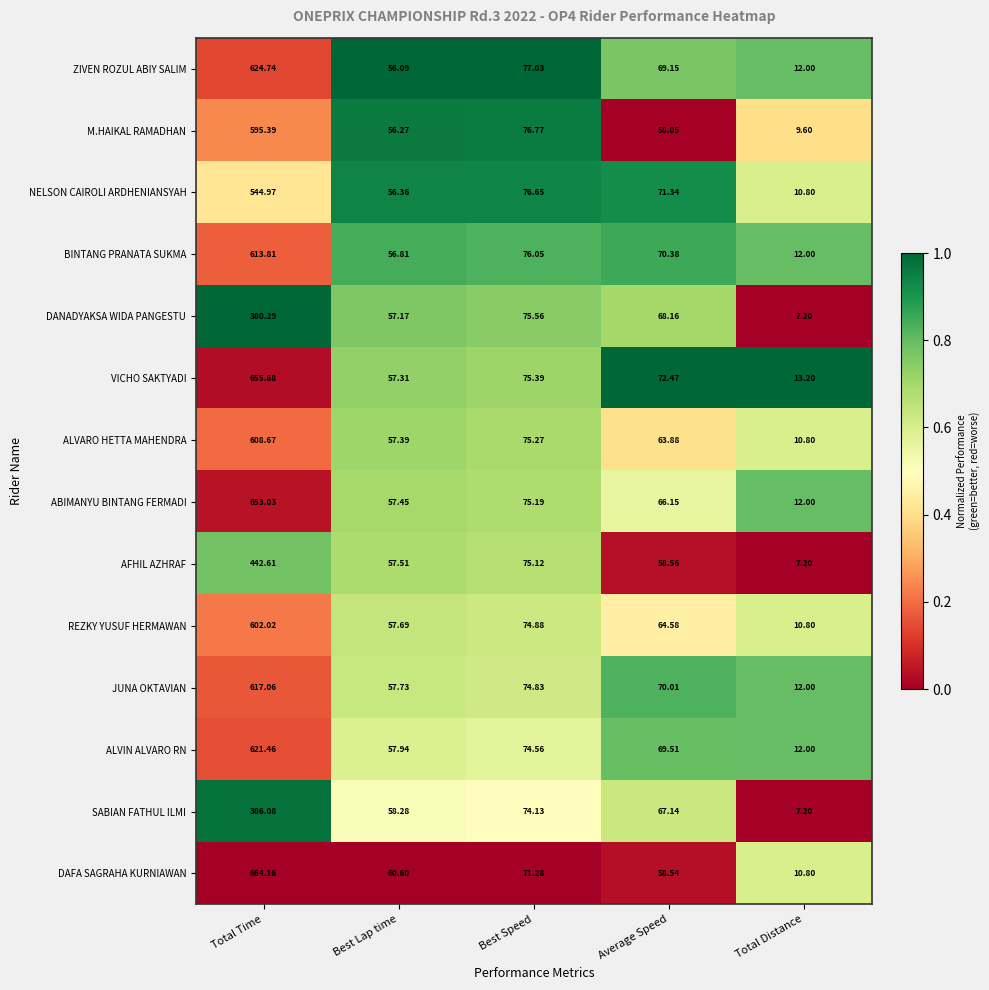

Where does the M.HAIKAL RAMADHAN series first go above 58?

Total Time